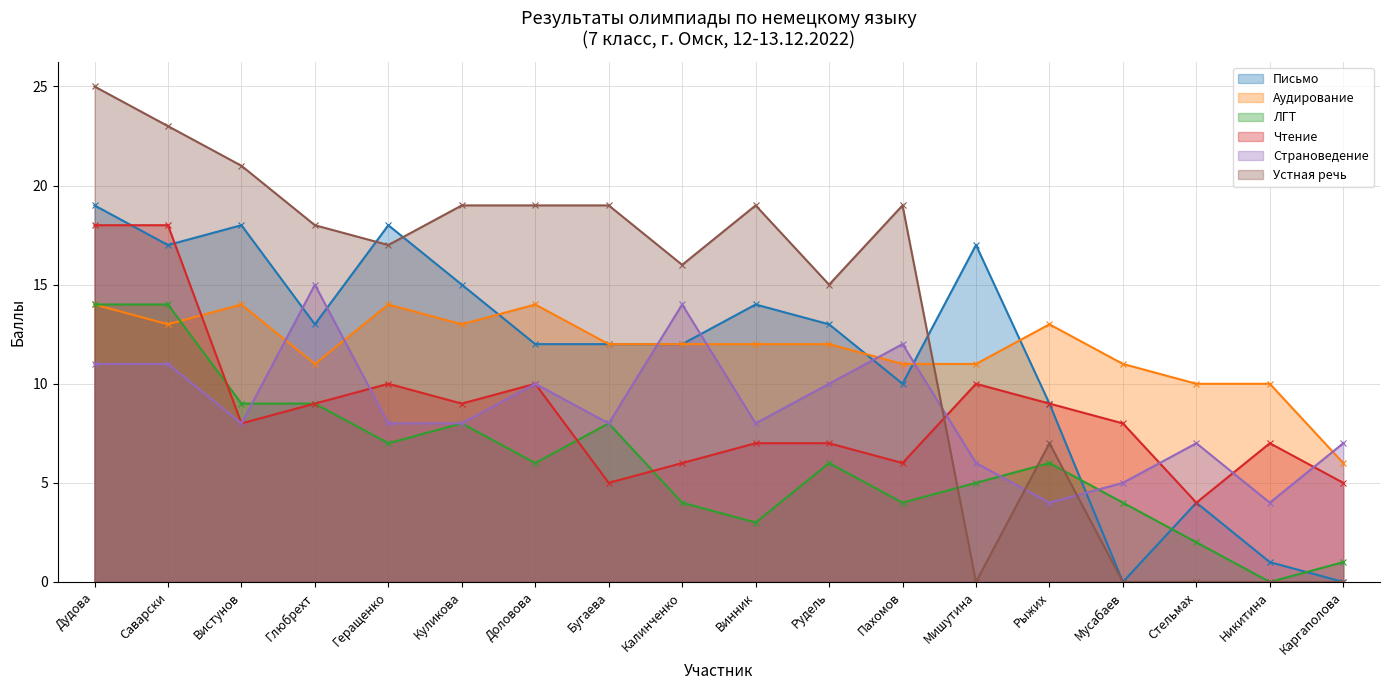

What are all the series names shown in the legend?

Письмо, Аудирование, ЛГТ, Чтение, Страноведение, Устная речь